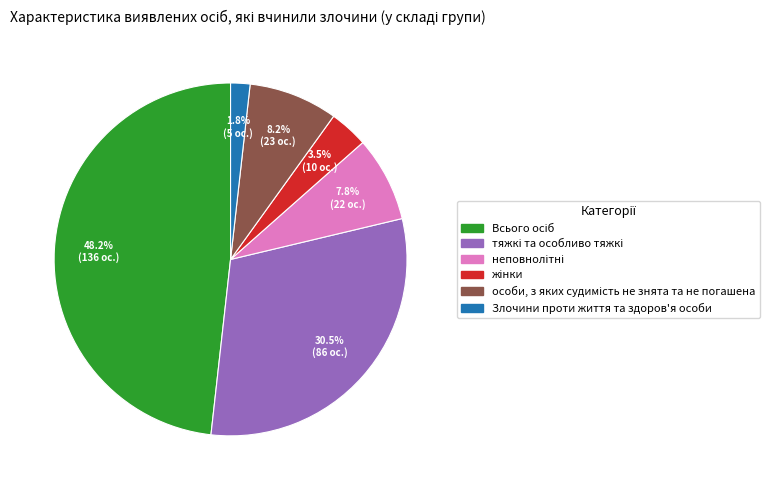

What is the smallest slice in the pie chart?

Злочини проти життя та здоров'я особи